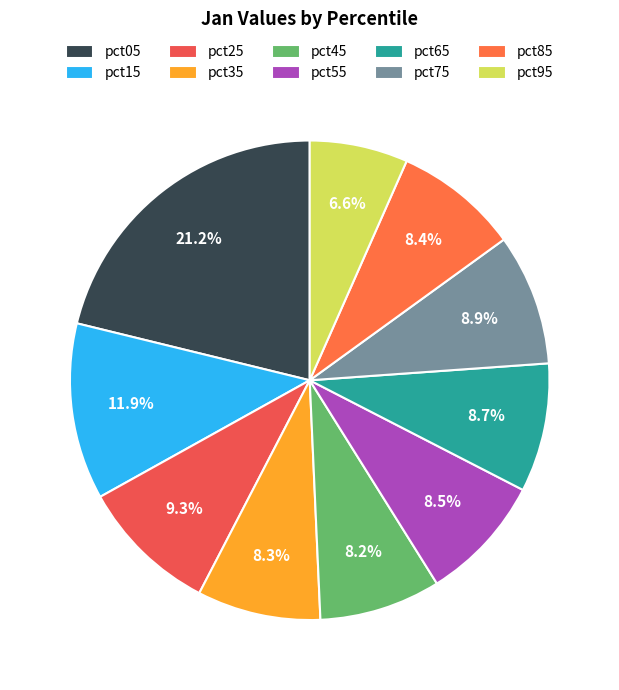

The pct95 slice represents 7% of the pie. True or false?

True